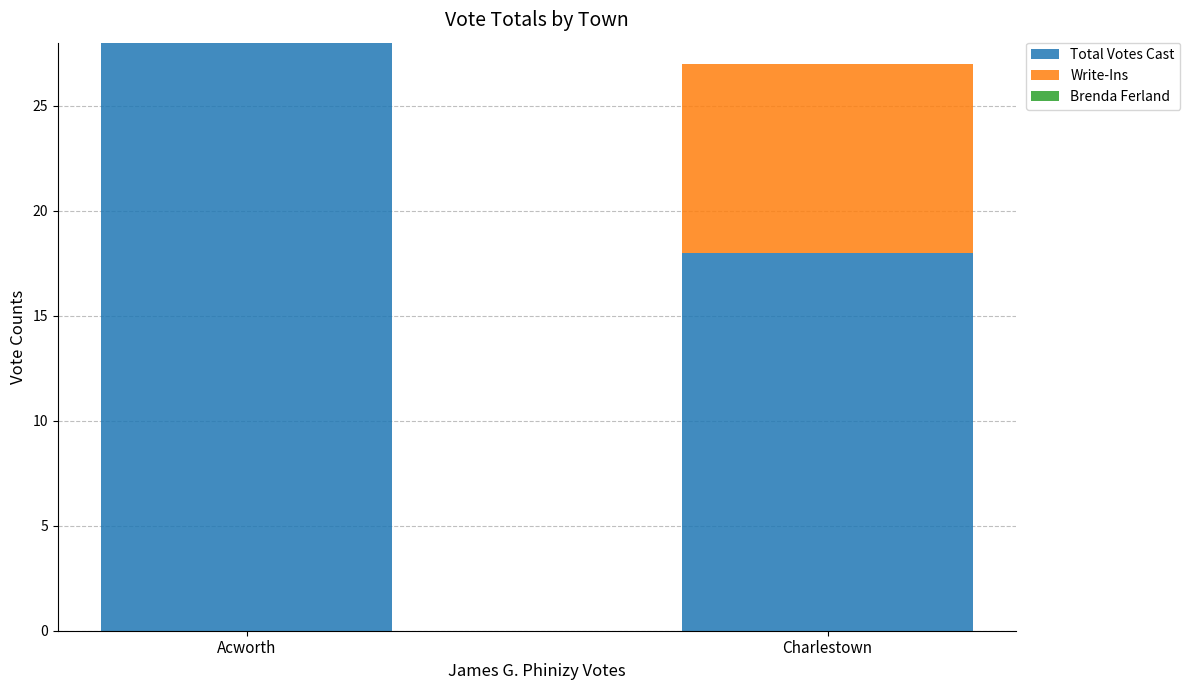

Reading left to right, what are the values for Total Votes Cast?

Acworth=28	Charlestown=18